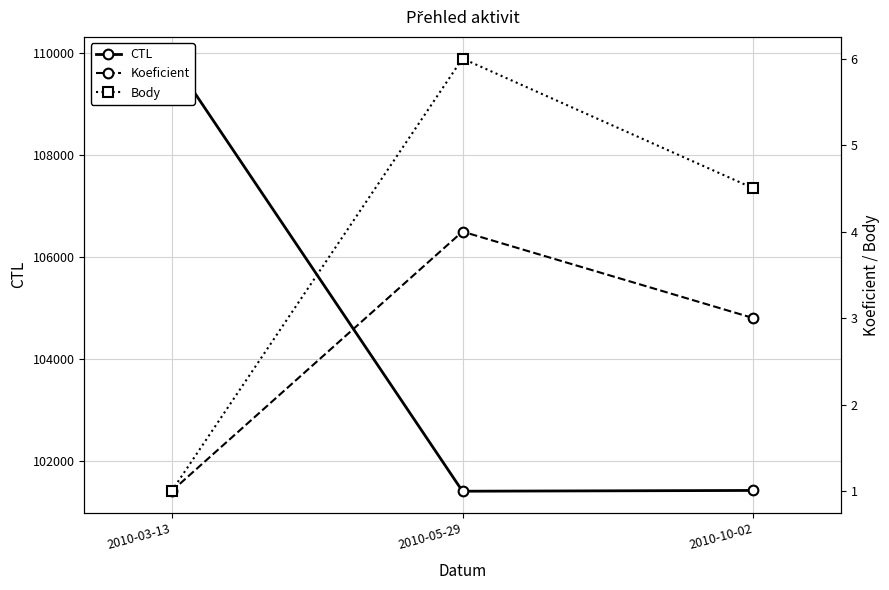

What is the value of the Body point at the 3rd from the left?

4.5